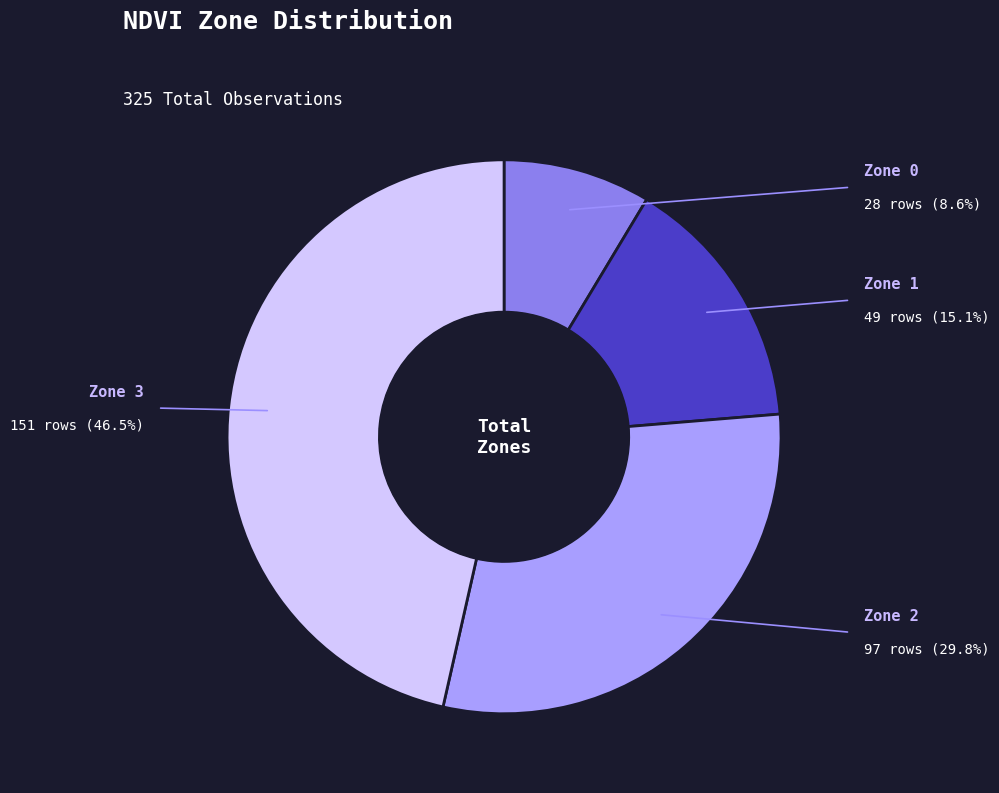

To the nearest percent, what percentage of the pie is Zone 0?

9%